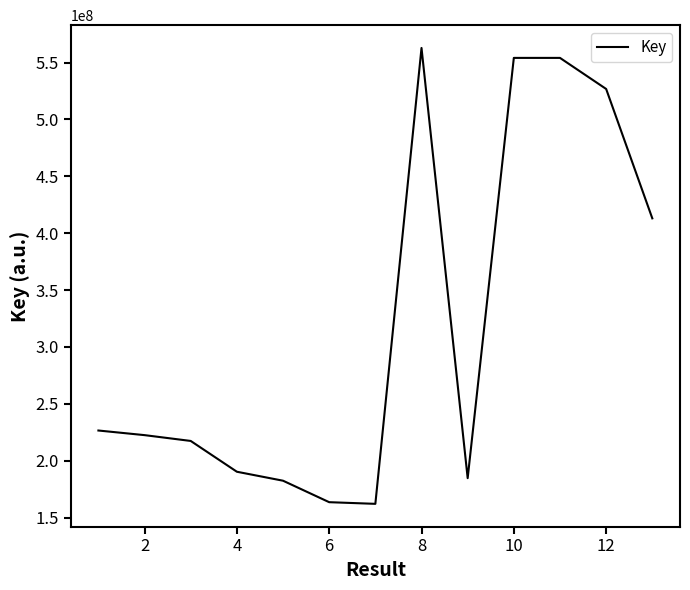

What is the greatest value displayed?

562886202